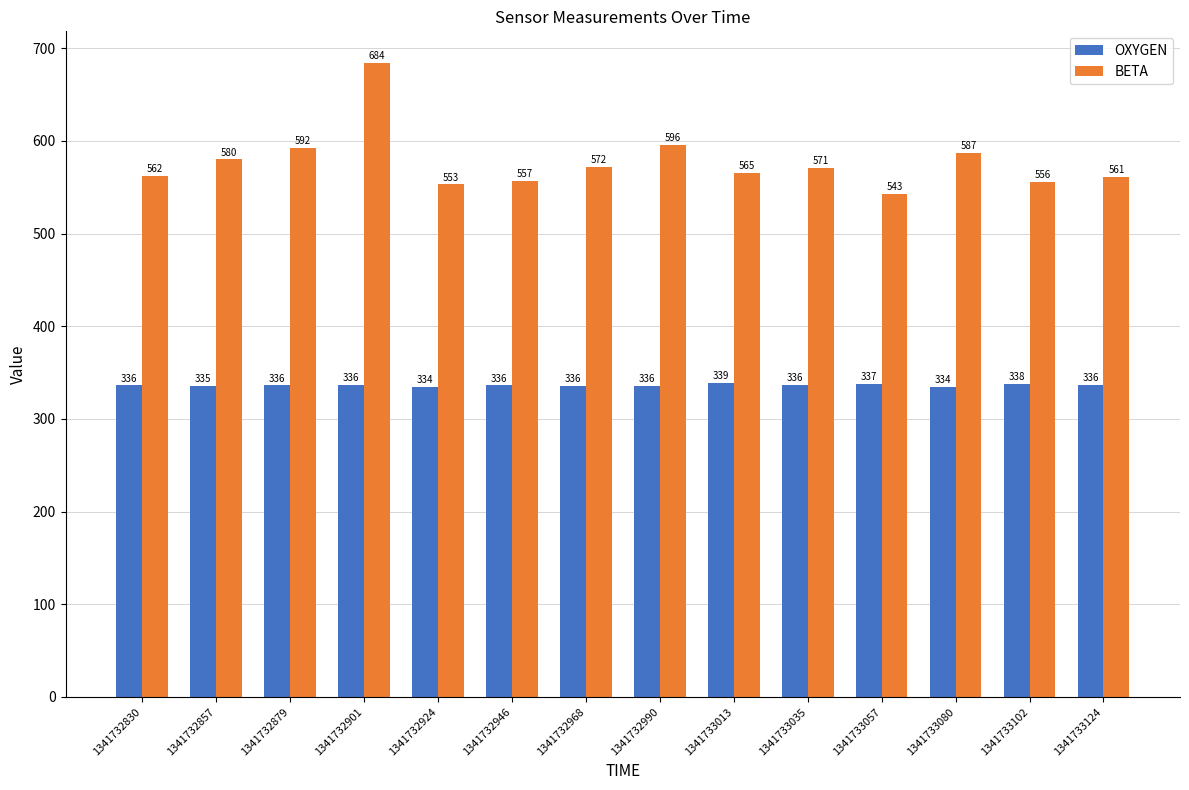

At which label is BETA closest to 613?

1341732990